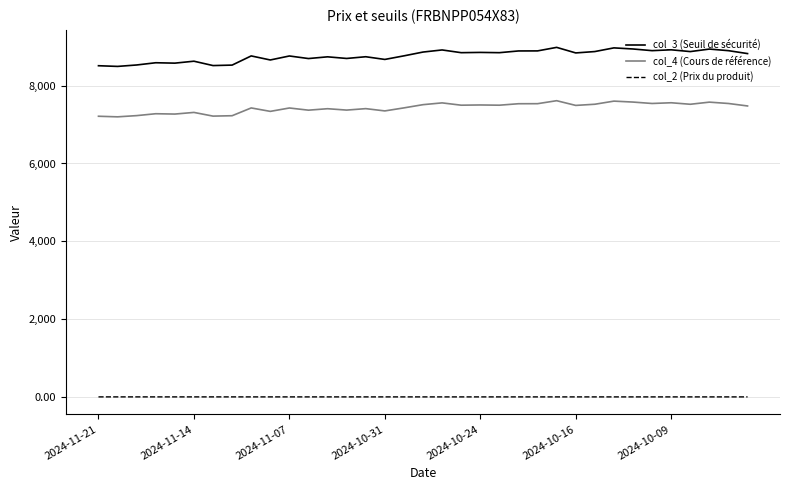

What is the minimum value for col_3 (Seuil de sécurité)?

8494.2